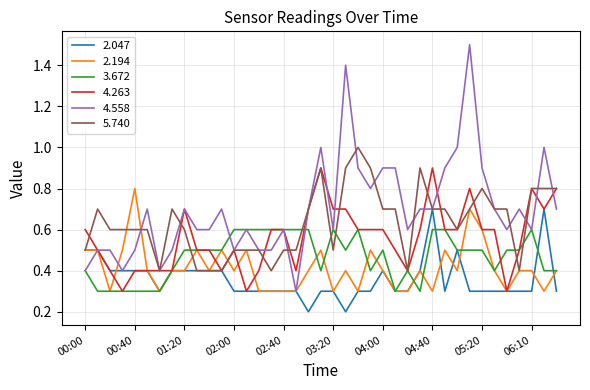

What is the greatest value displayed?

1.5